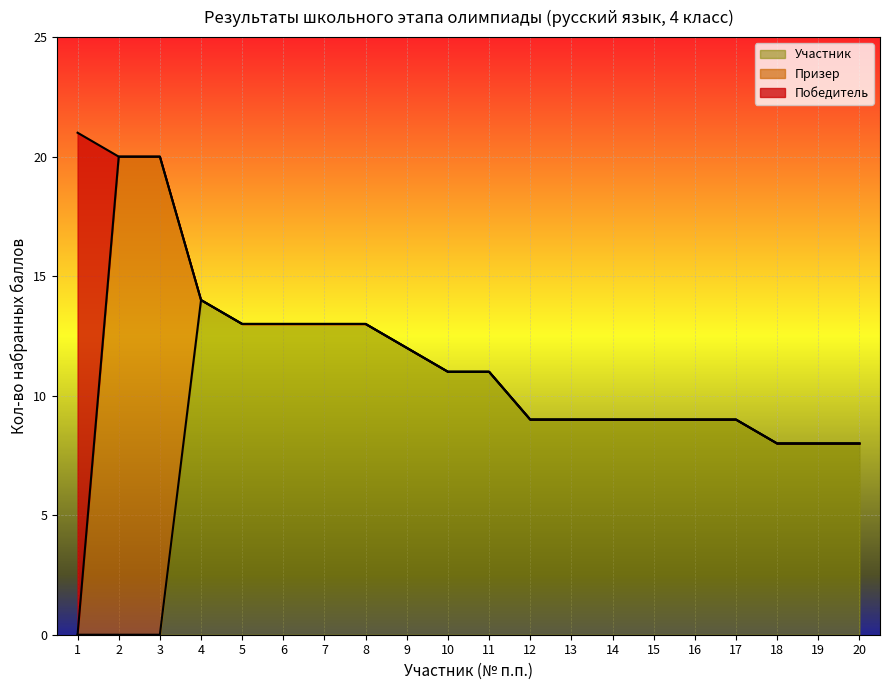

Where does the Участник series first go above 9?

4